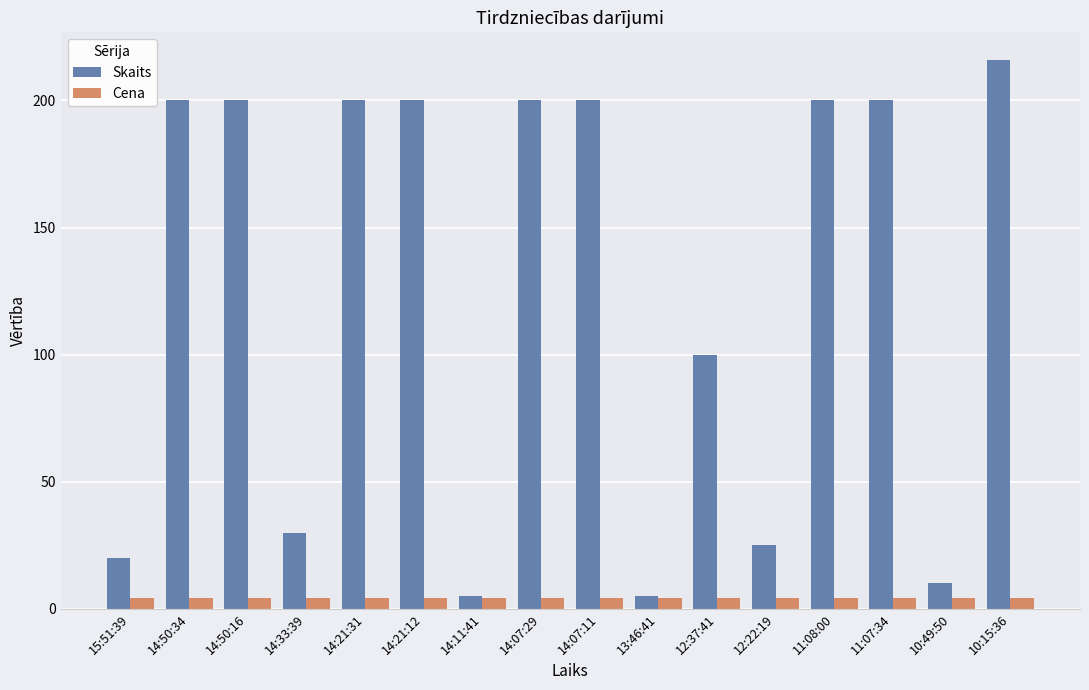

At which category is the sum across all series the highest?

10:15:36